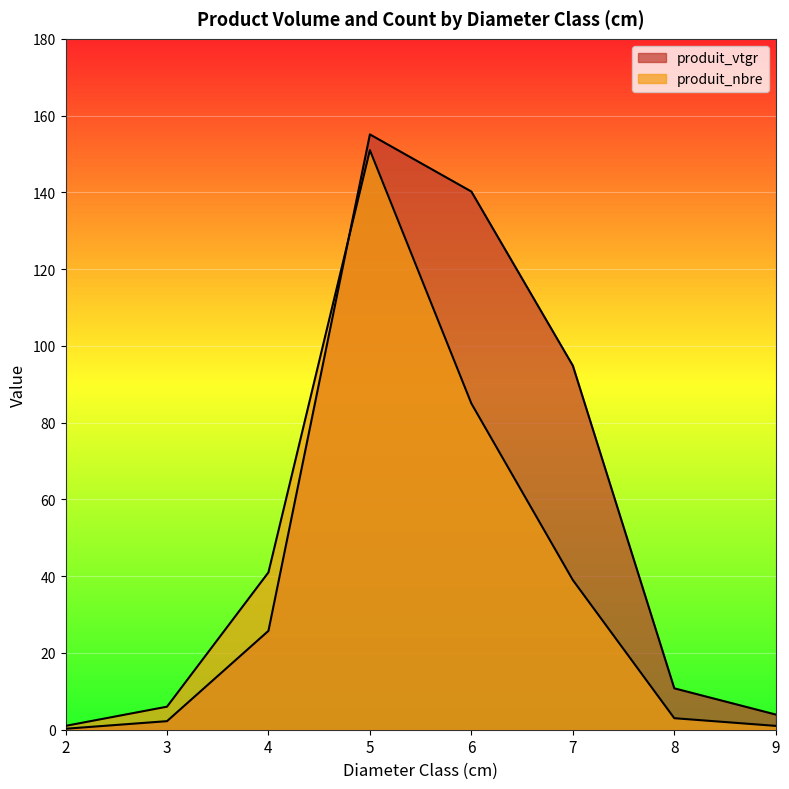

Where is the first local maximum for produit_nbre?

5